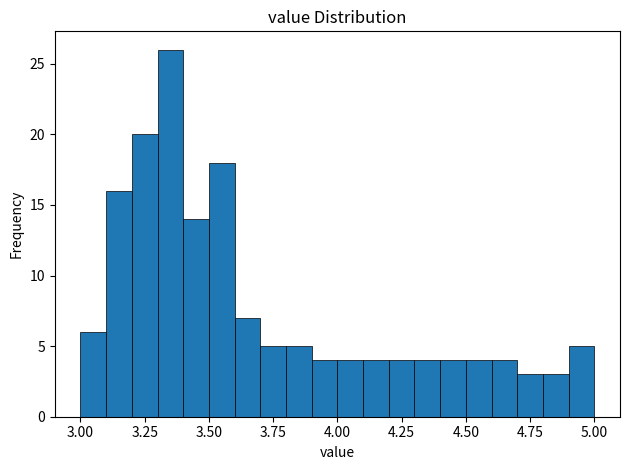

Around what value on the x-axis is the tallest bar? Give the approximate position of its centre, as read against the axis.

3.35